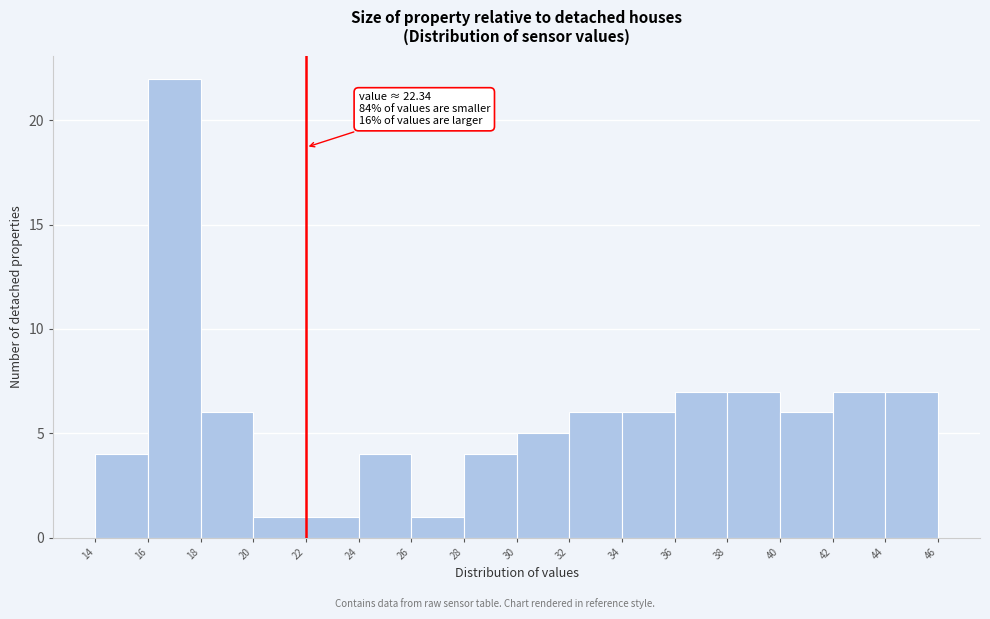

Over which range of the x-axis is the bar tallest?

16 to 18